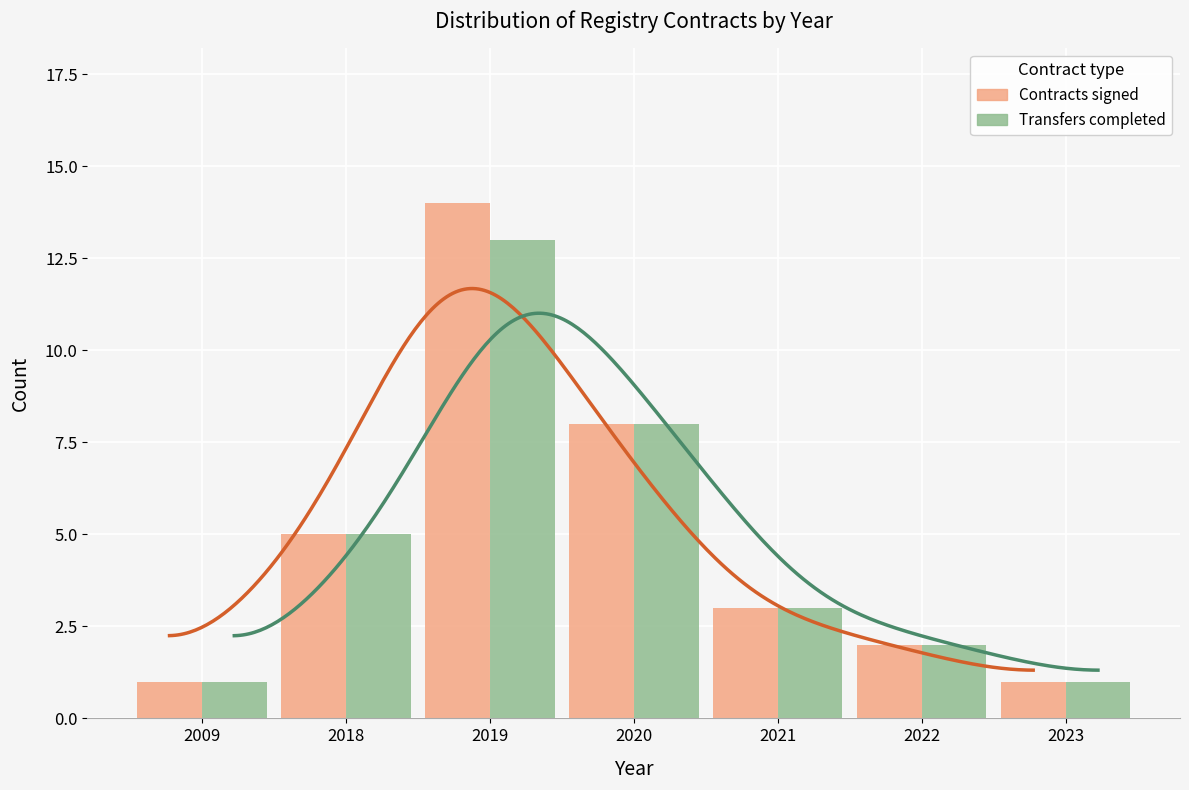

What is the approximate value of Contracts signed at 2009?

1